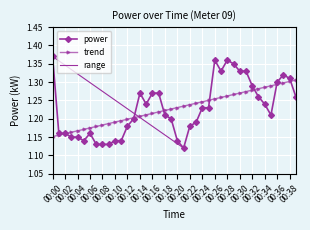

How many data points does each series have?

40